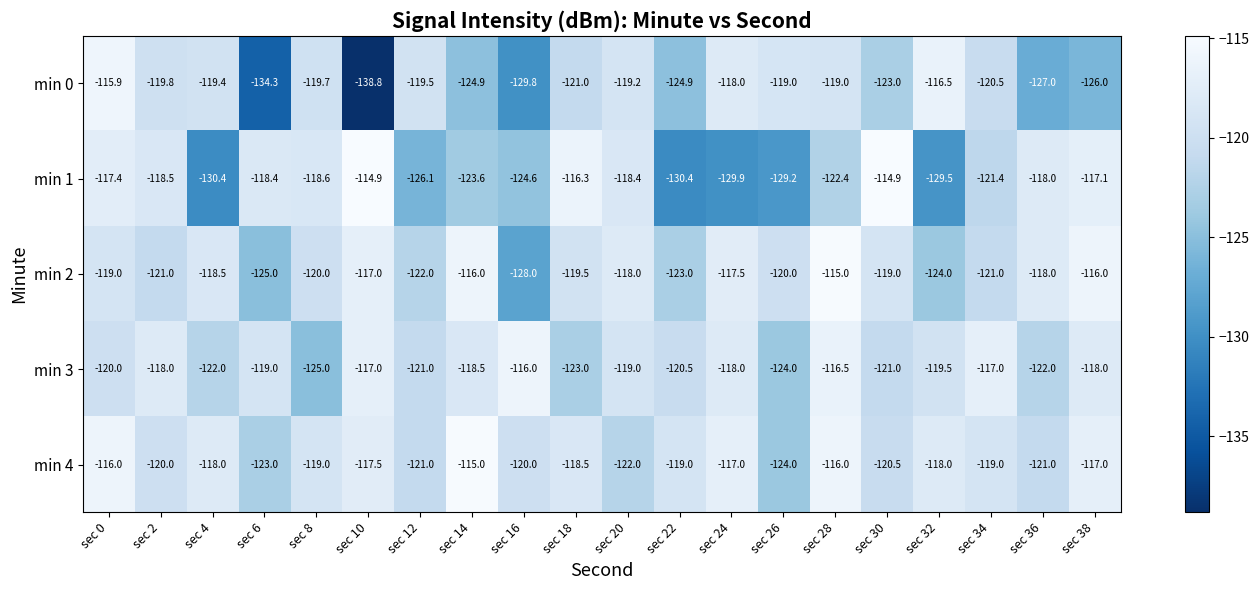

What is the spread (max minus min) of values at sec 18?

6.7